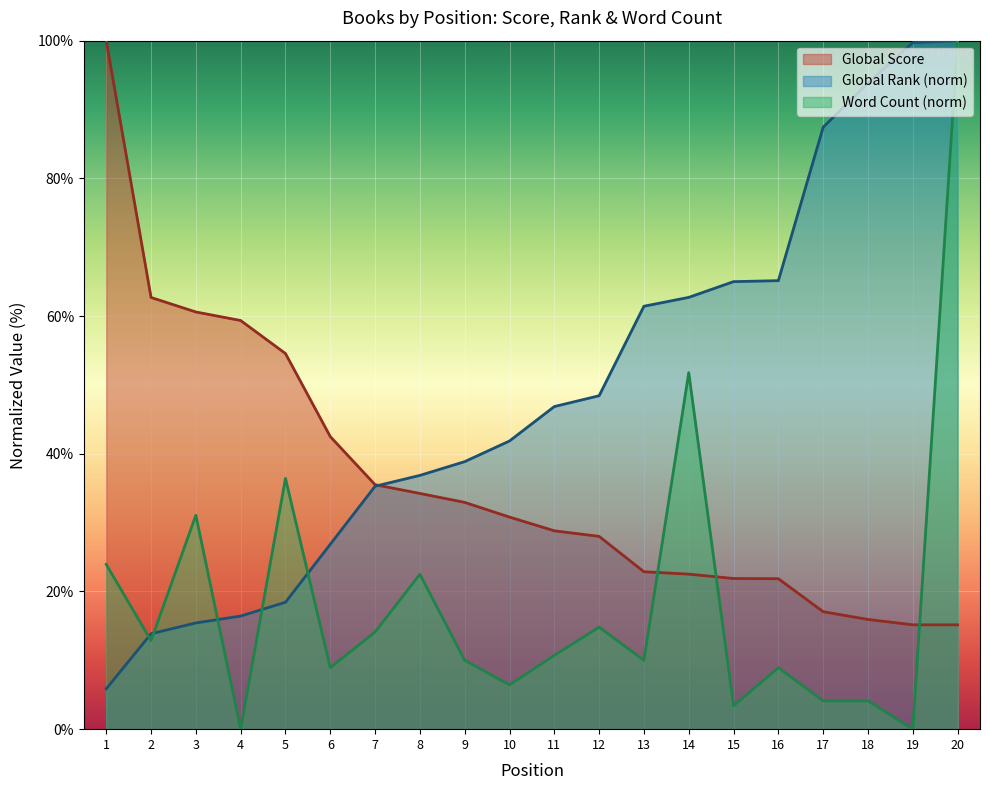

Where do Word Count and Global Score first cross each other?

13 and 14